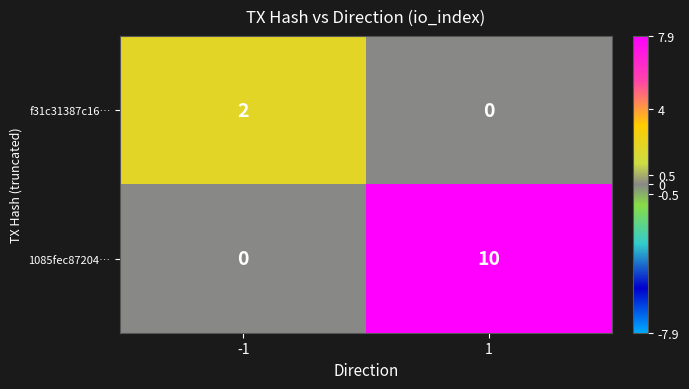

How many data points does each series have?

2